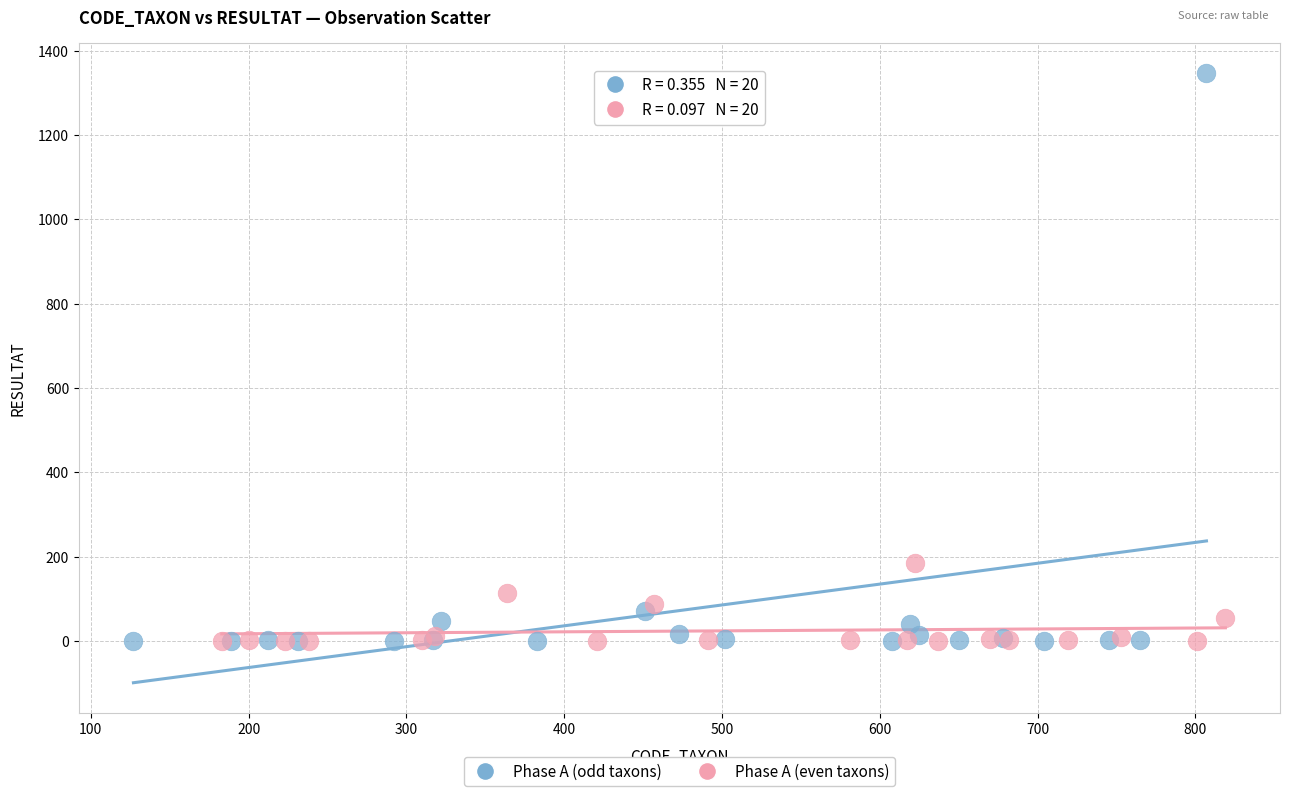

Which series reaches the maximum Y coordinate?

Phase A (odd taxons)